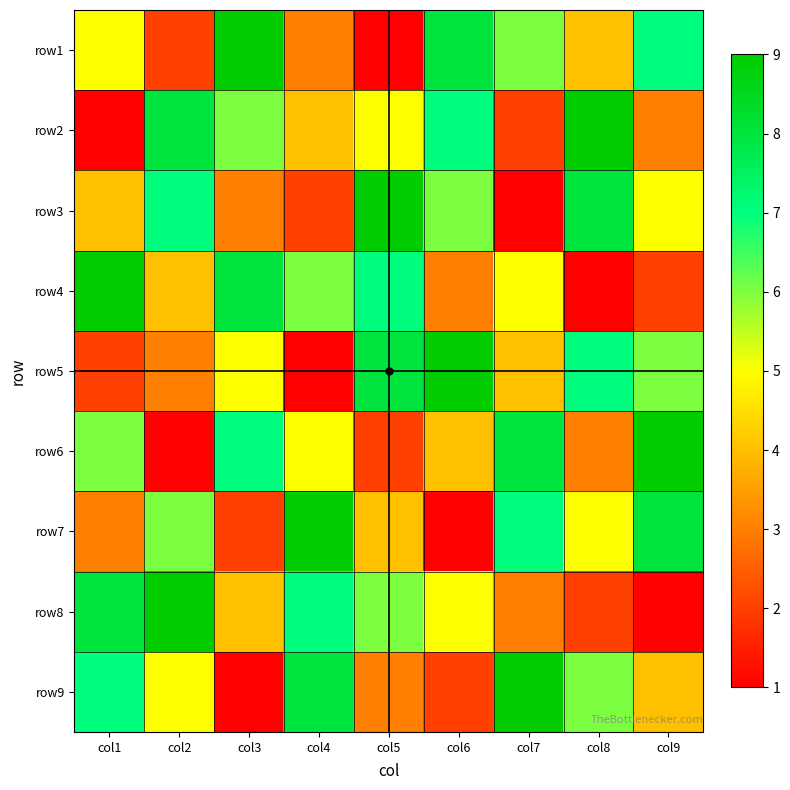

At which category is the sum across all series the highest?

col1